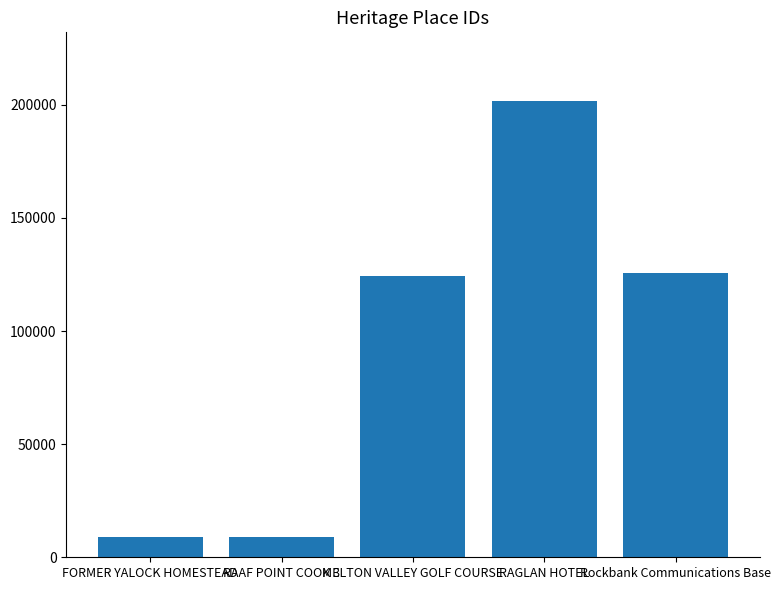

What is the minimum value shown in the chart?

8761